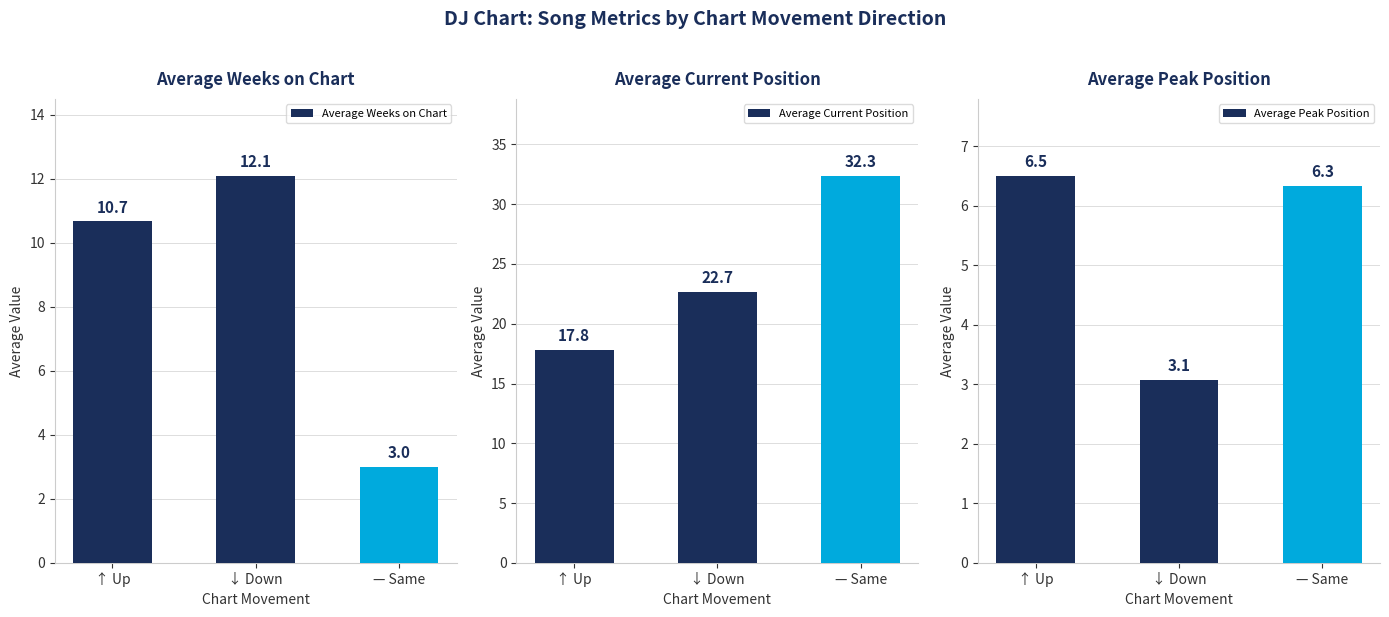

Reading left to right, list all the values displayed in this chart.

Average Weeks on Chart: 10.7	12.1	3.0
Average Current Position: 17.8	22.7	32.3
Average Peak Position: 6.5	3.1	6.3